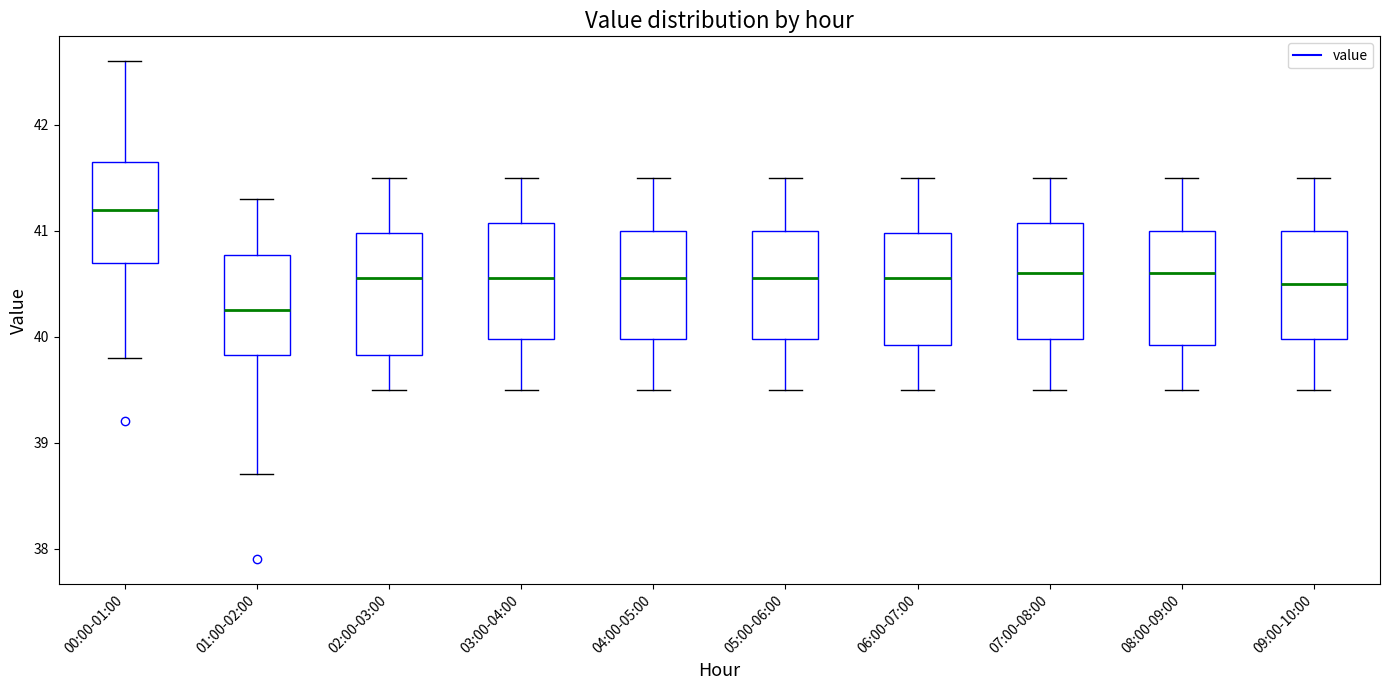

Where does the lower whisker of the box for 08:00-09:00 end on the y-axis? The values are not printed on the chart, so give them approximately, as read against the axis.

39.5